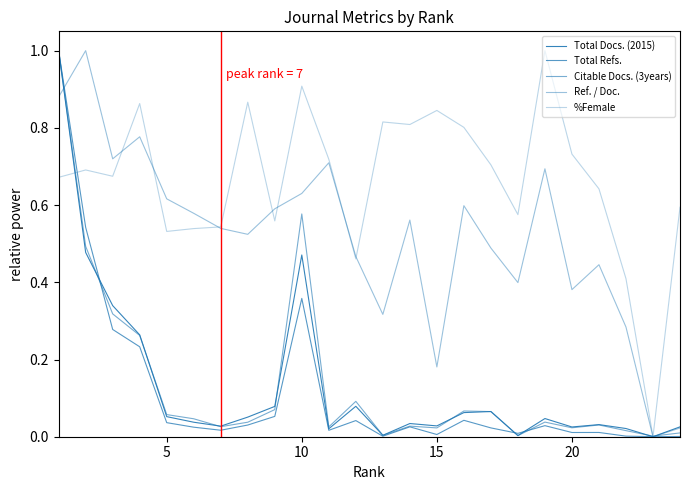

How many times do Citable Docs. (3years) and Ref. / Doc. cross each other?

3